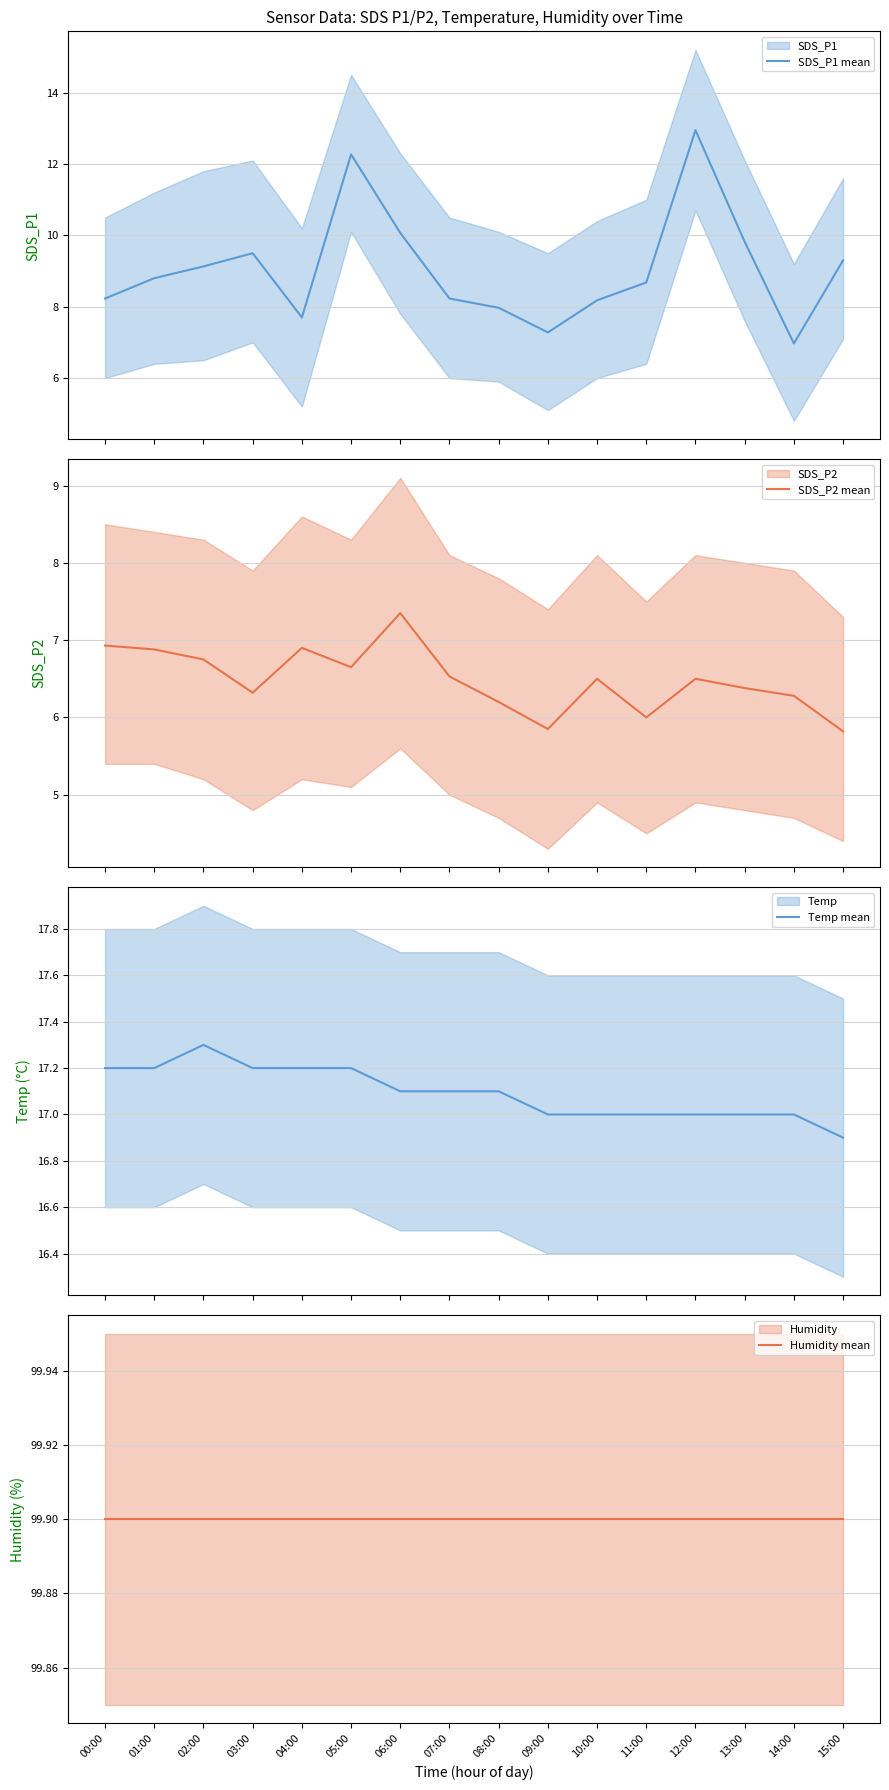

At how many categories does at least one series exceed 99?

16